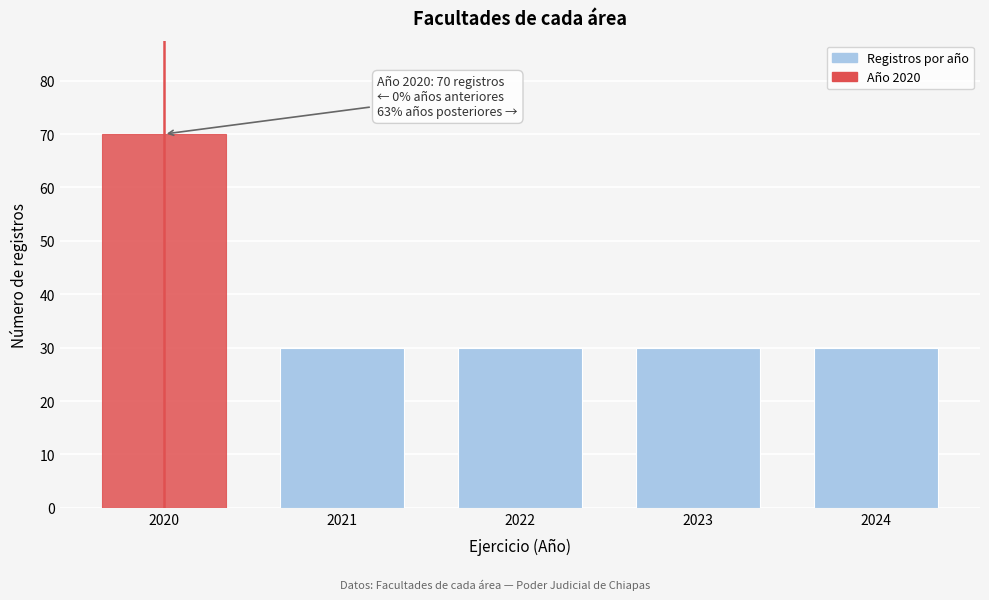

Reading right to left, extract all data points from this chart.

30	30	30	30	70